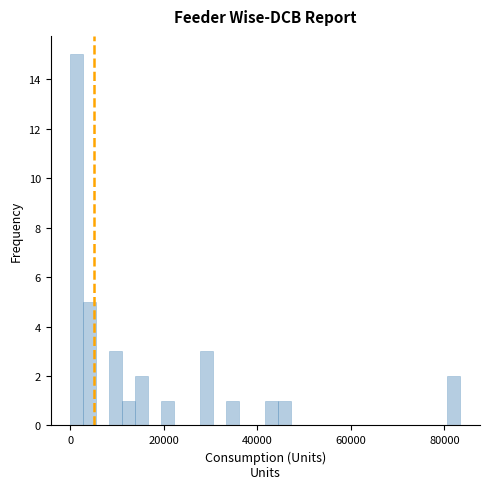

Around what value on the x-axis is the tallest bar? Give the approximate position of its centre, as read against the axis.

2000